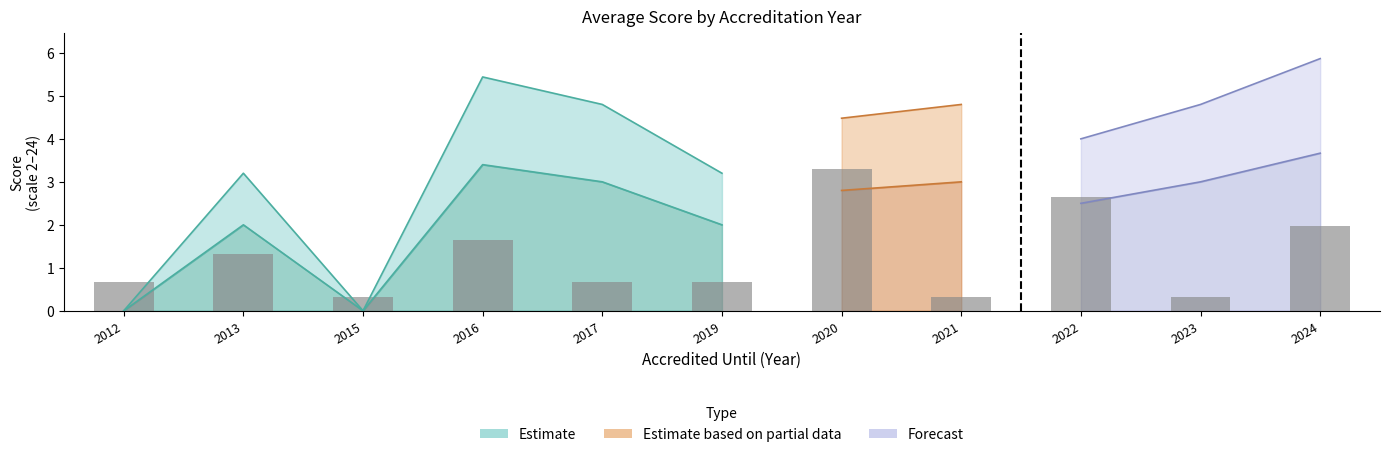

Is it true that the value at 2015 is 0.3?

True